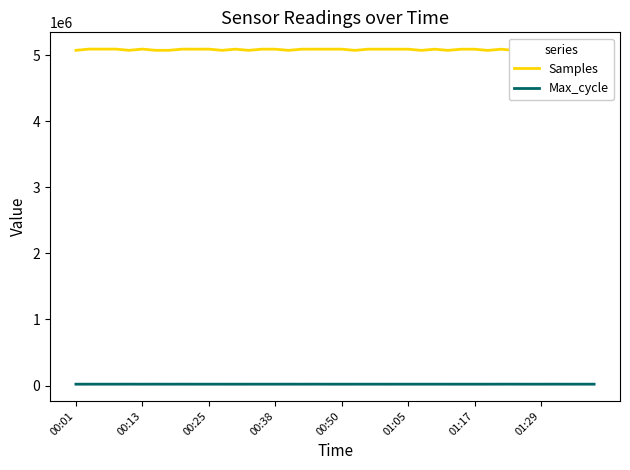

How many data points does each series have?

40